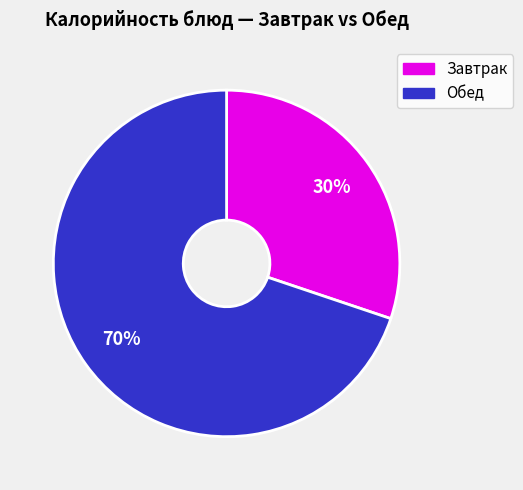

Is there a majority slice in this chart?

Yes